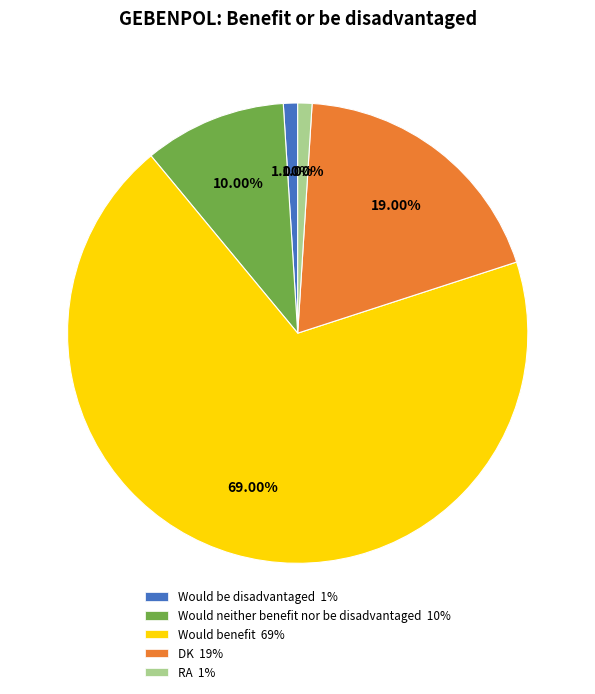

What is the majority slice?

Would benefit